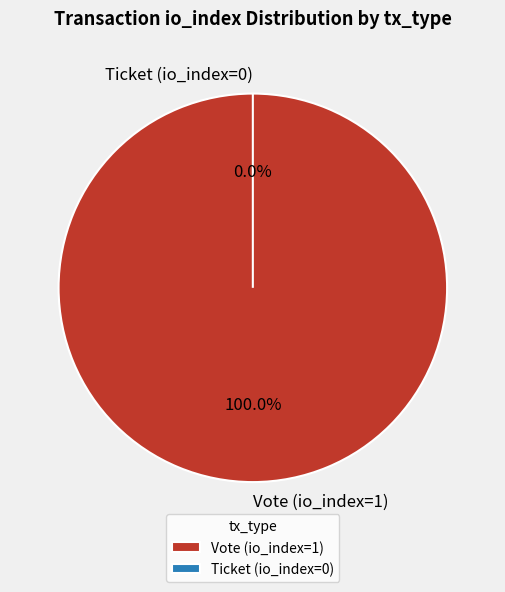

To the nearest percent, what is the combined percentage of Ticket (io_index=0) and Vote (io_index=1)?

100%